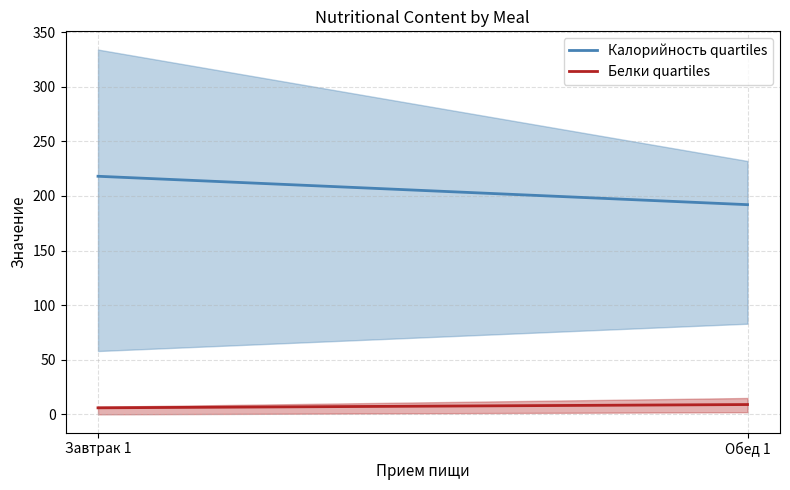

How many Калорийность quartiles values are between 192 and 218?

2